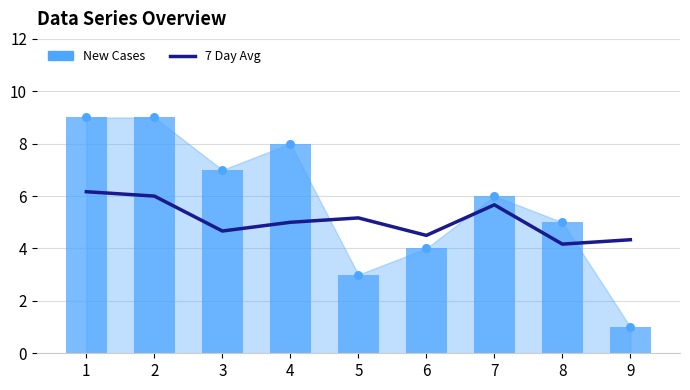

Which series has the largest total across all categories?

New Cases